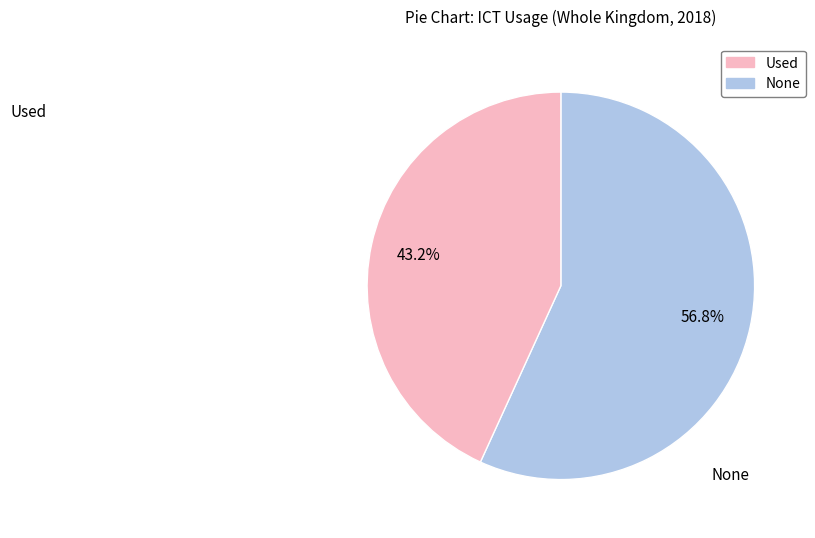

The None slice represents 57% of the pie. True or false?

False